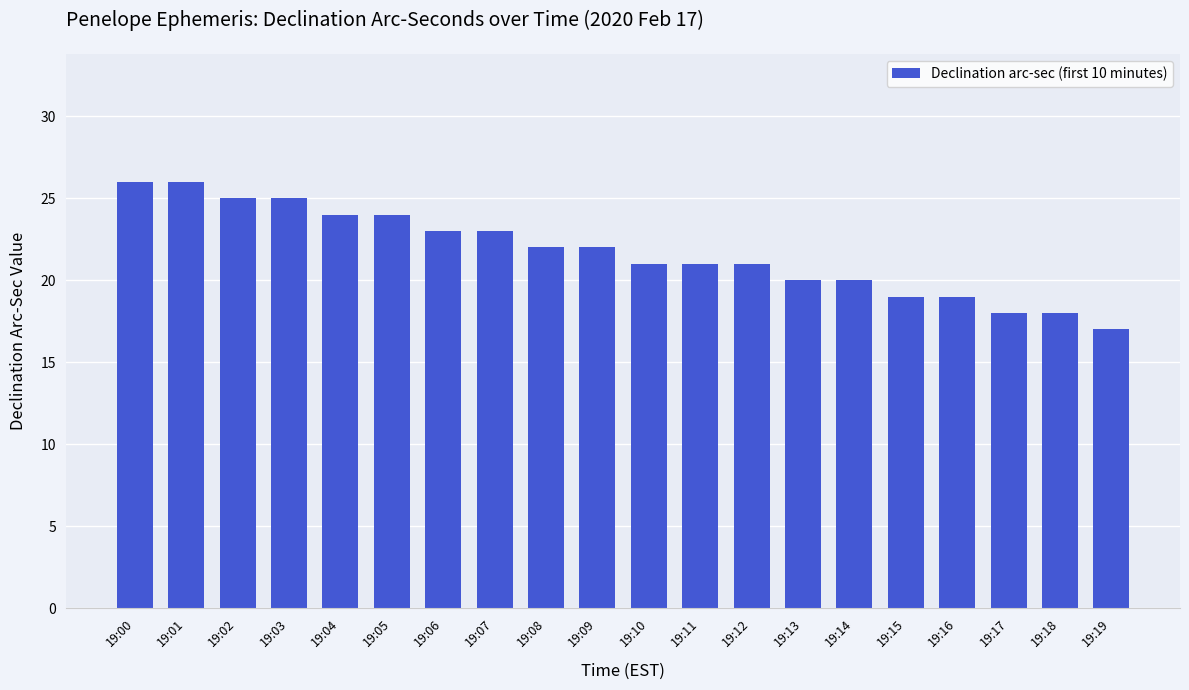

What is the difference between the values at 19:14 and 19:07?

3